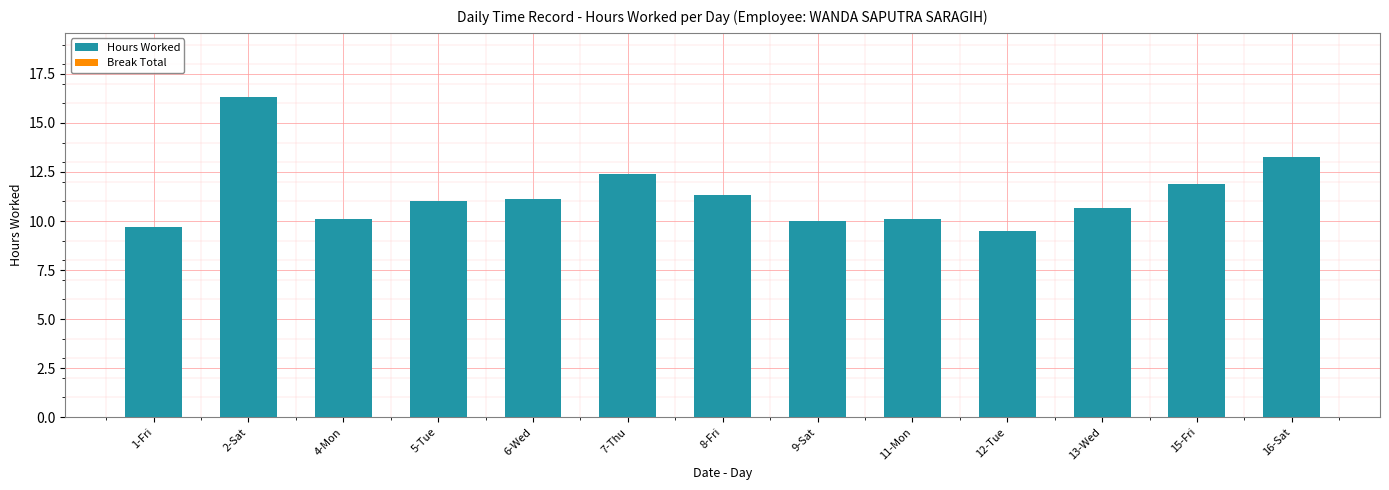

What is the change in value from 1-Fri to 4-Mon?

+0.4